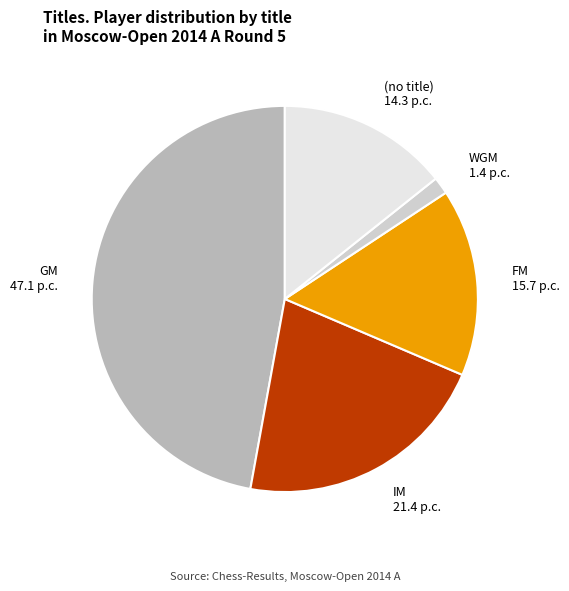

Does IM represent more than half of the total?

No